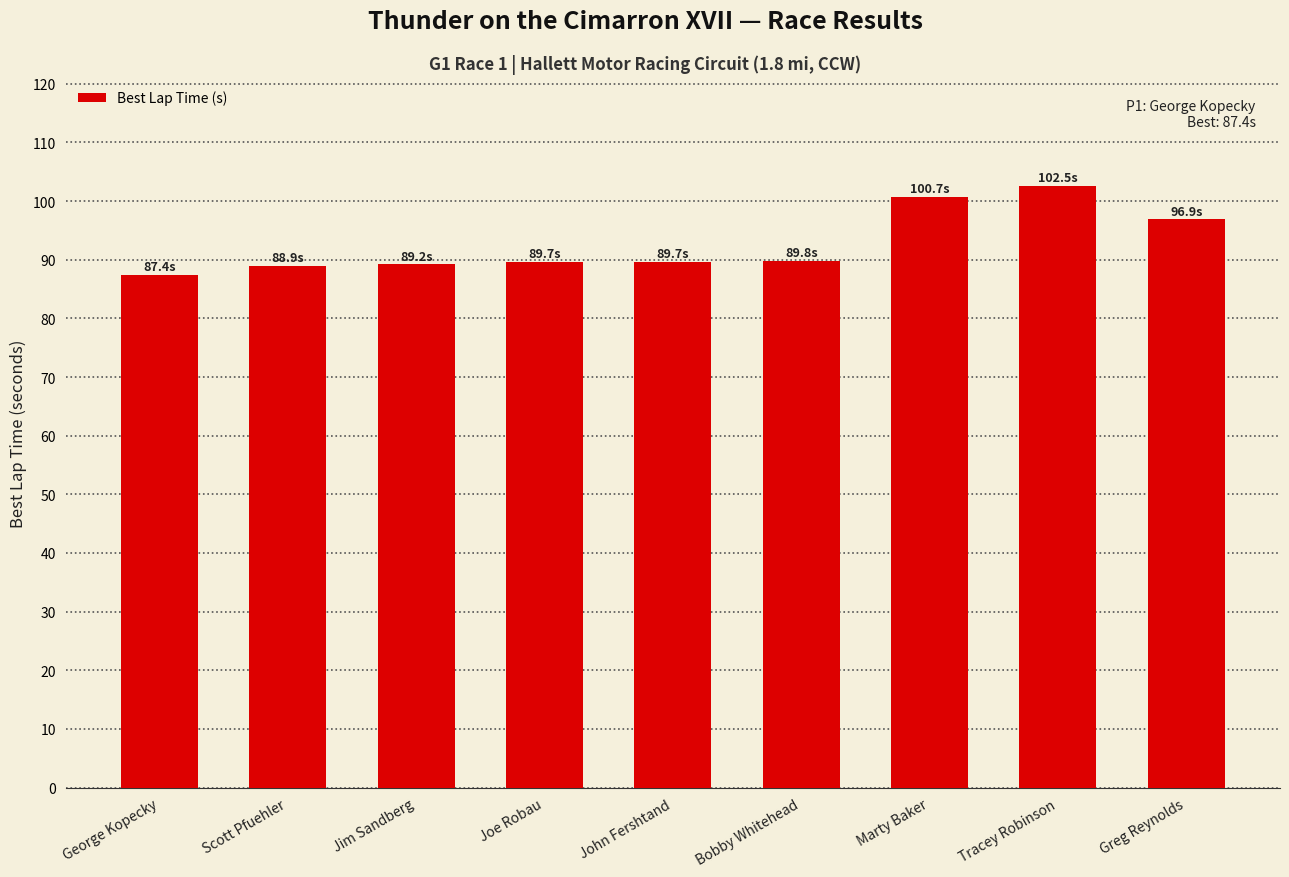

What is the minimum value shown in the chart?

87.4